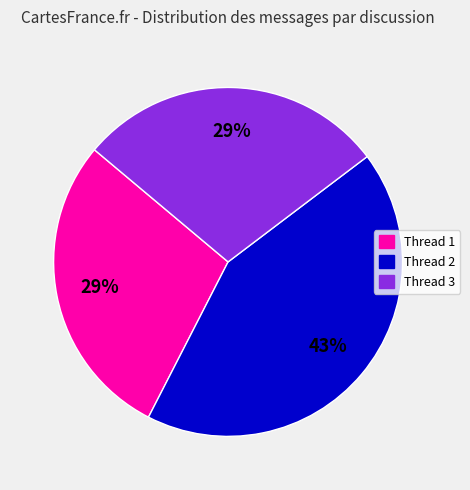

To the nearest percent, what is the average slice percentage?

33%